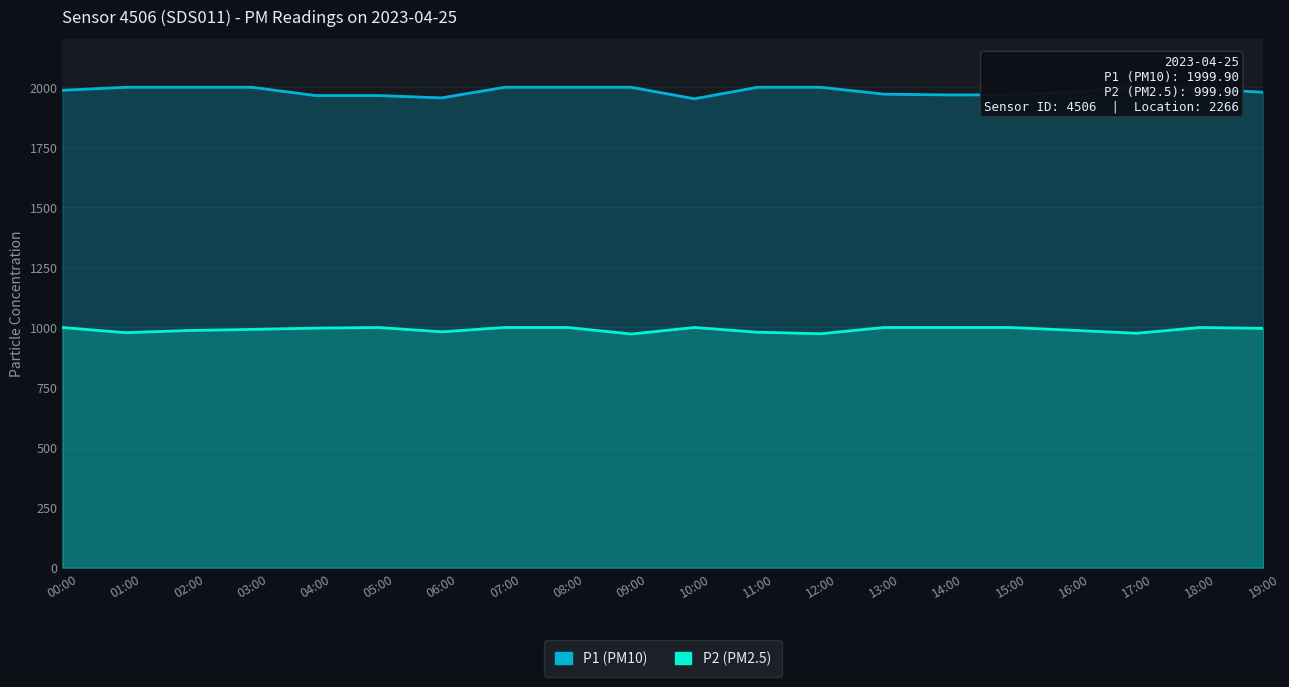

What is the difference between the highest and lowest values at 16:00?

992.1